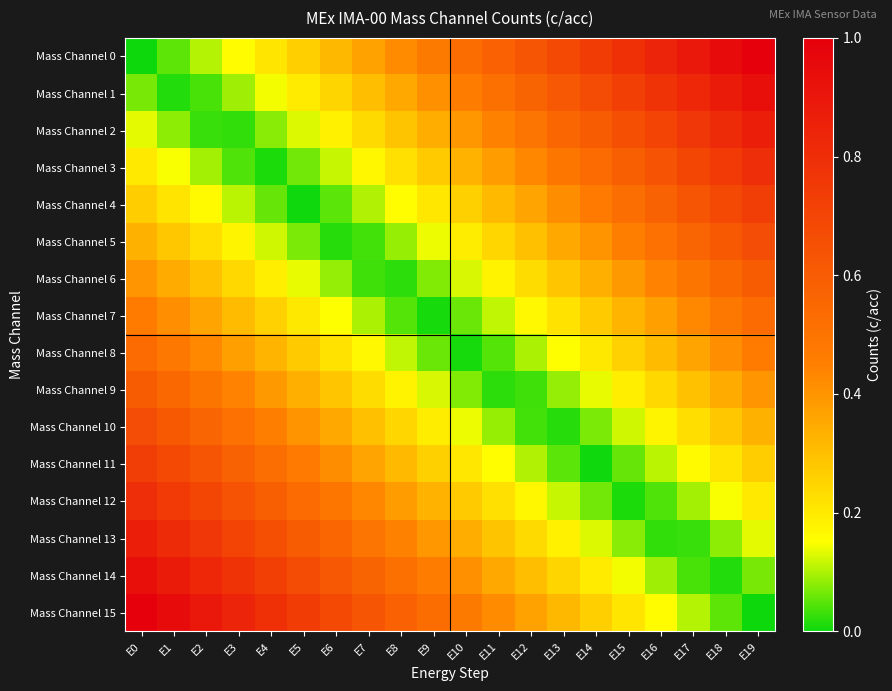

Count the number of categories in the chart.

20